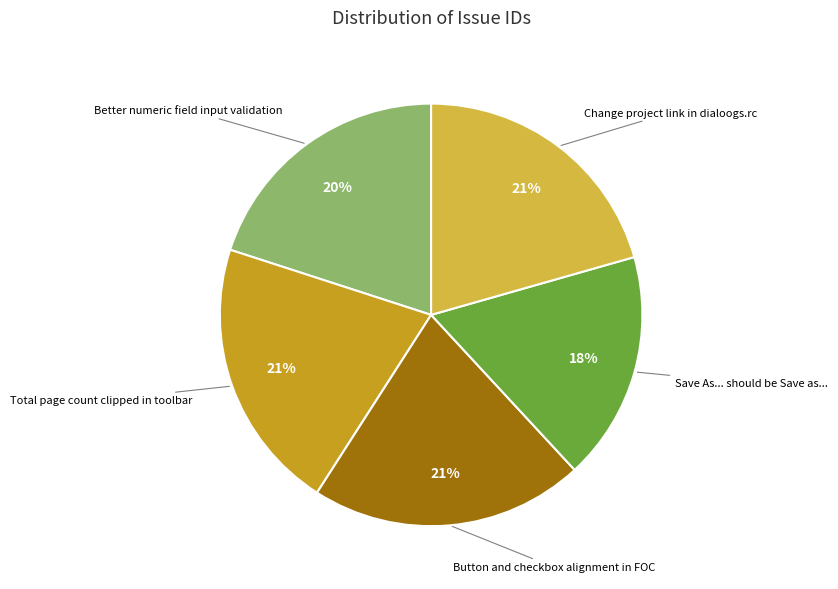

Is Save As... should be Save as... the majority of the pie?

No